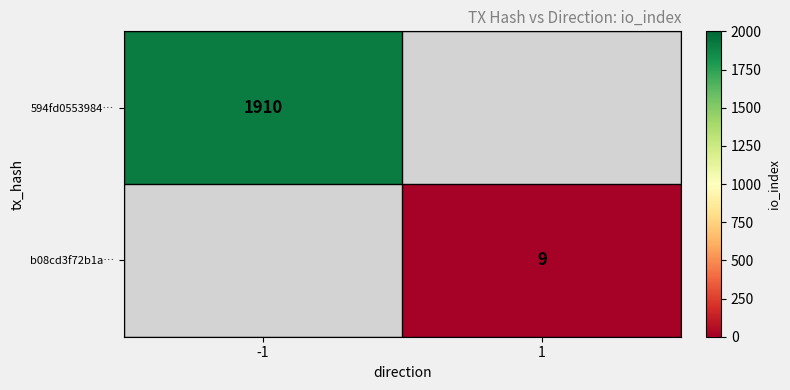

The value of b08cd3f72b1a… at 1 is 9. True or false?

True